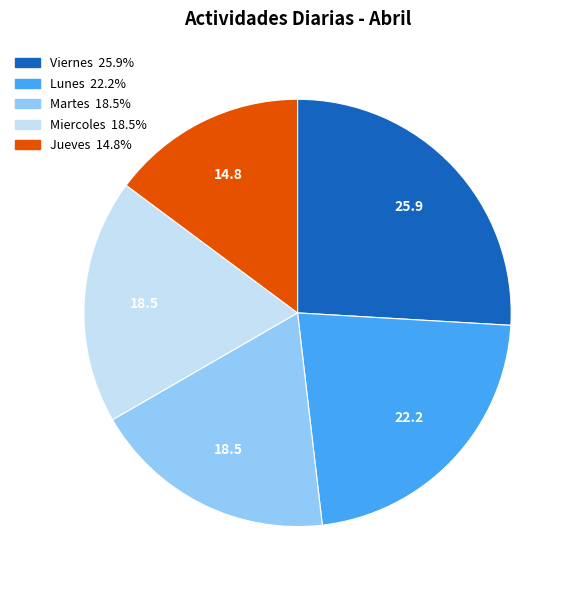

Does any single category account for the majority?

No